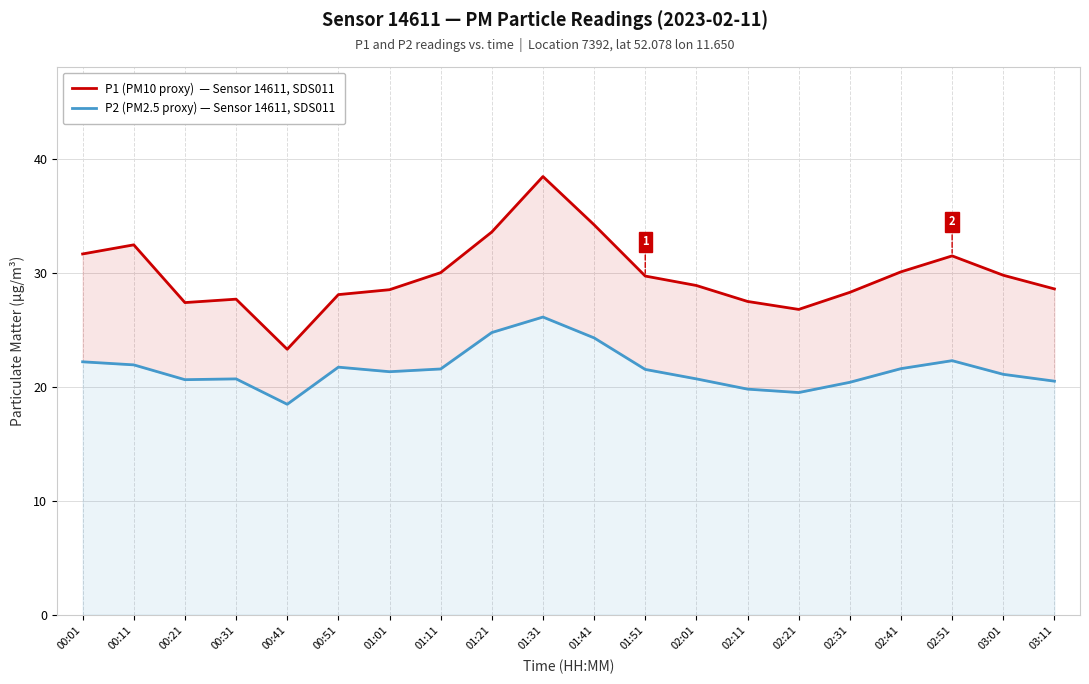

True or false: P2 (PM2.5 proxy) and P1 (PM10 proxy) intersect in this chart.

False